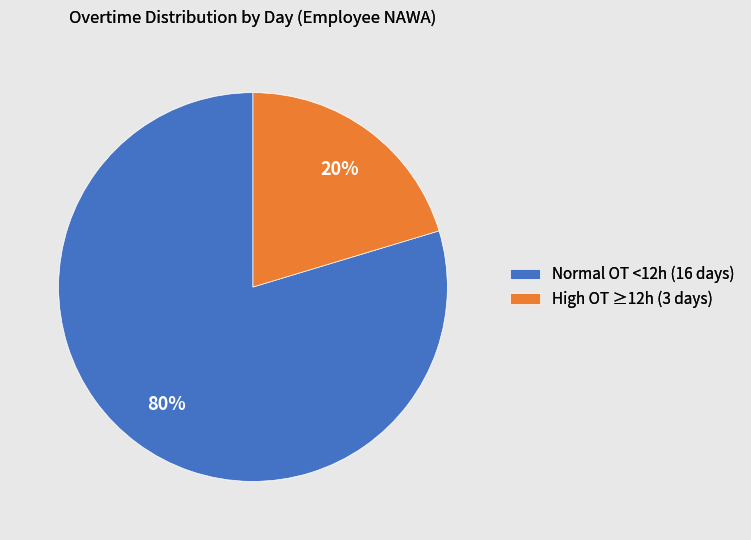

To the nearest percent, what portion does High OT ≥12h (3 days) represent?

20%